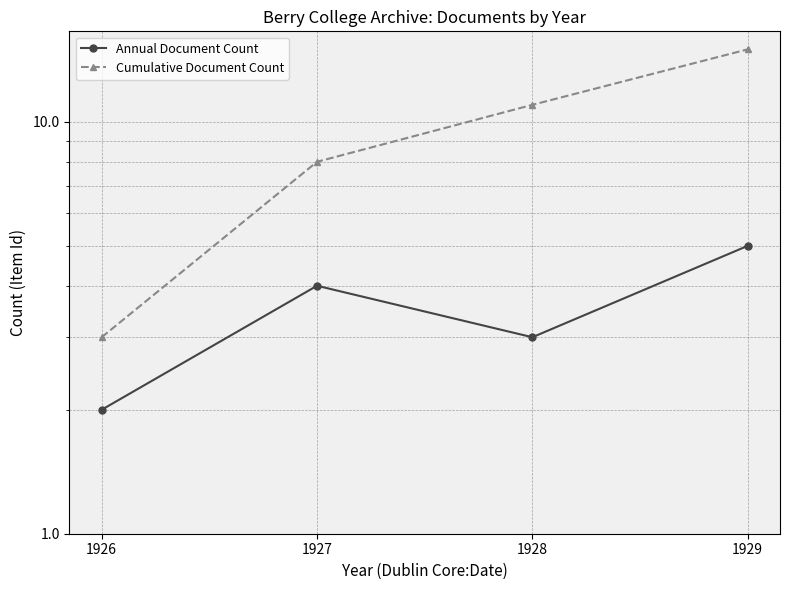

Between 1928 and 1929, which is larger?

1929